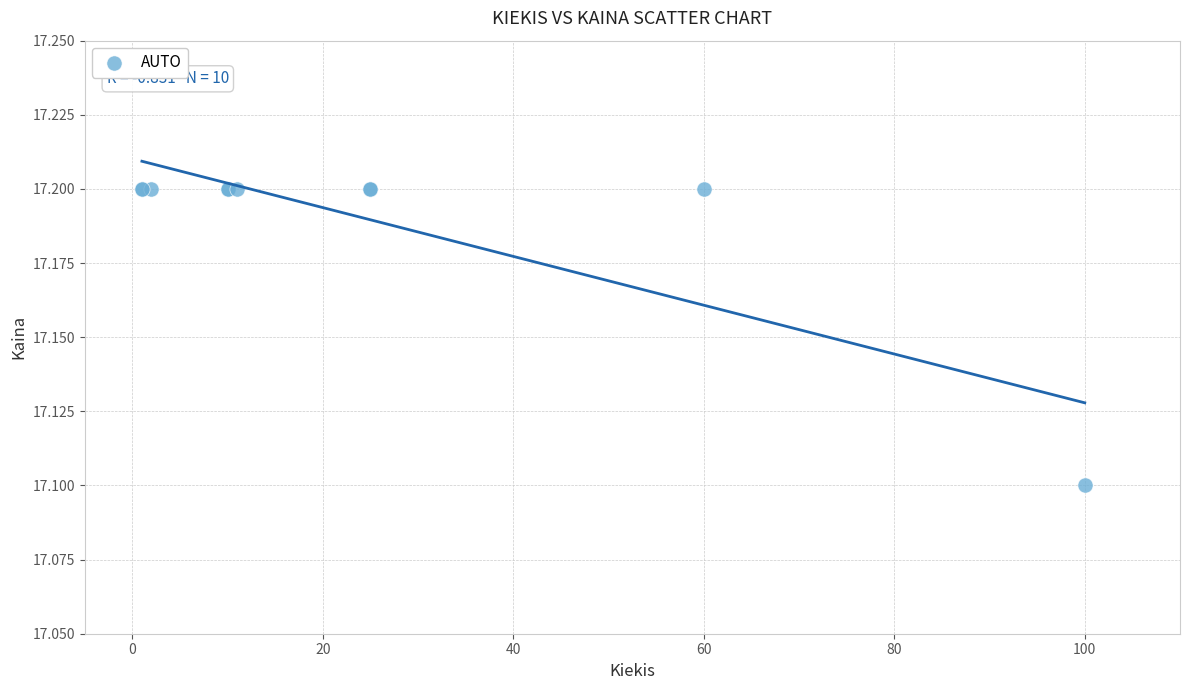

What Y value in the scatter plot is closest to 17?

17.1